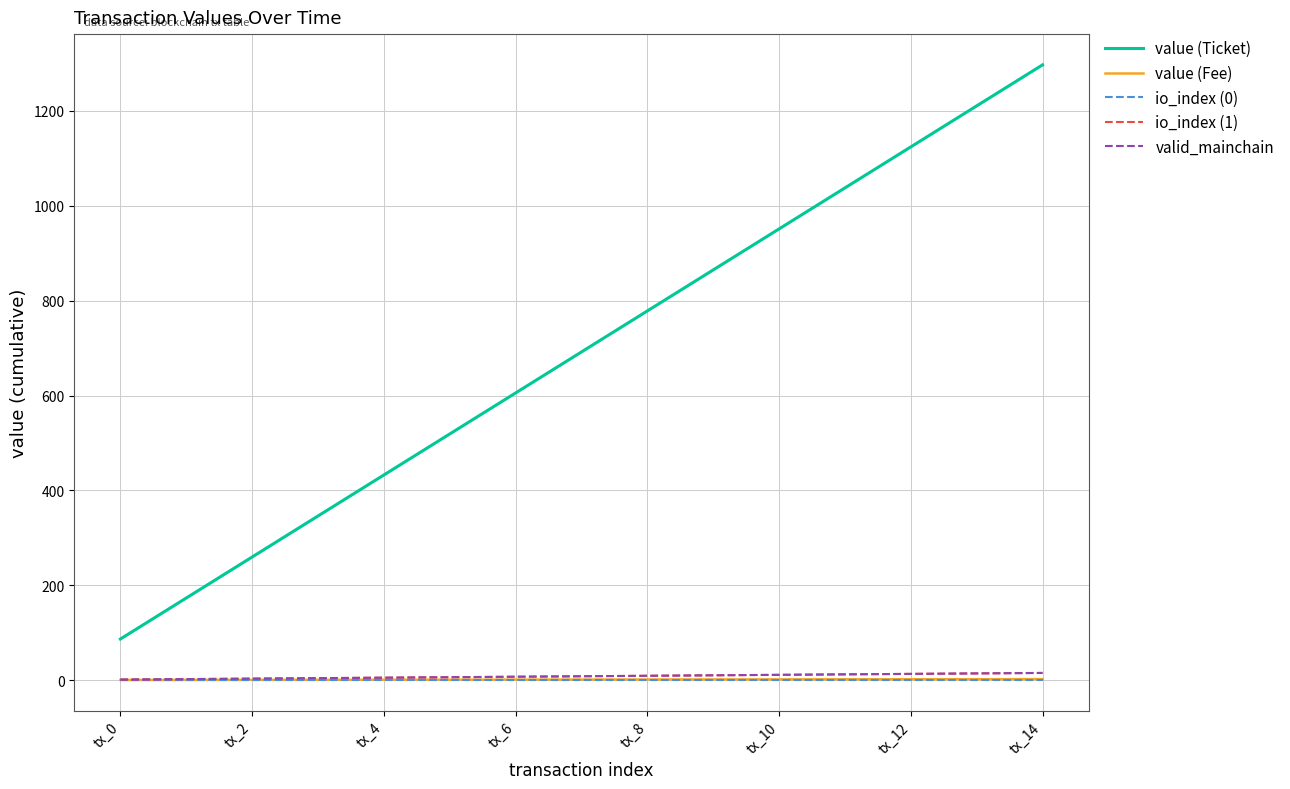

Which series has the widest spread of values?

value (Ticket)